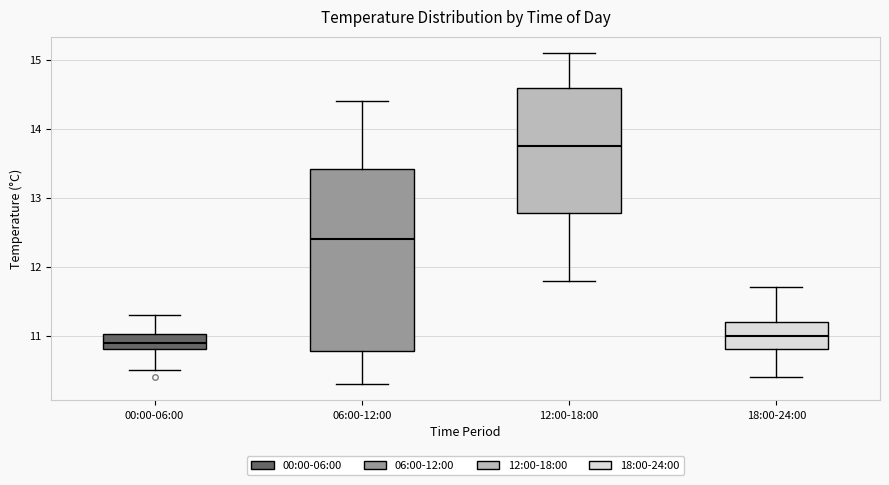

Which box is the tallest, from its lower edge to its upper edge?

06:00-12:00